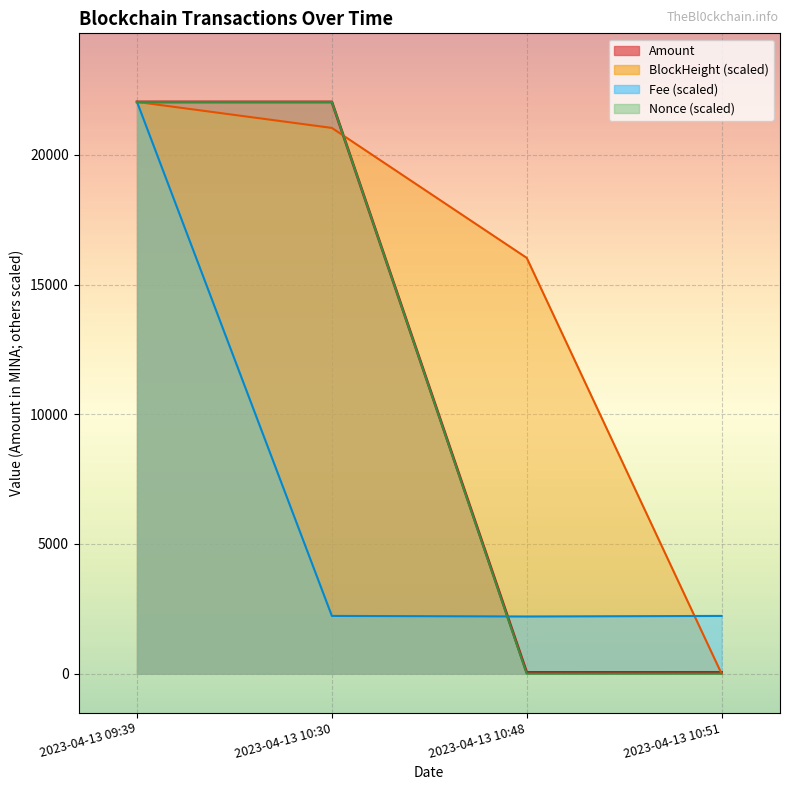

At how many categories does at least one series exceed 10545?

3